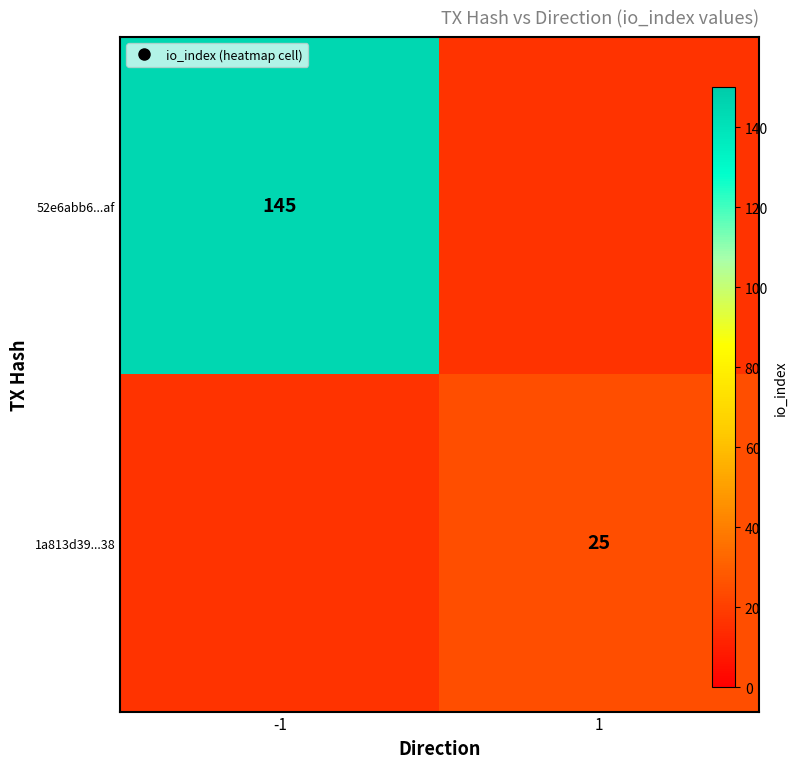

At which category does the chart reach its minimum across all series?

1